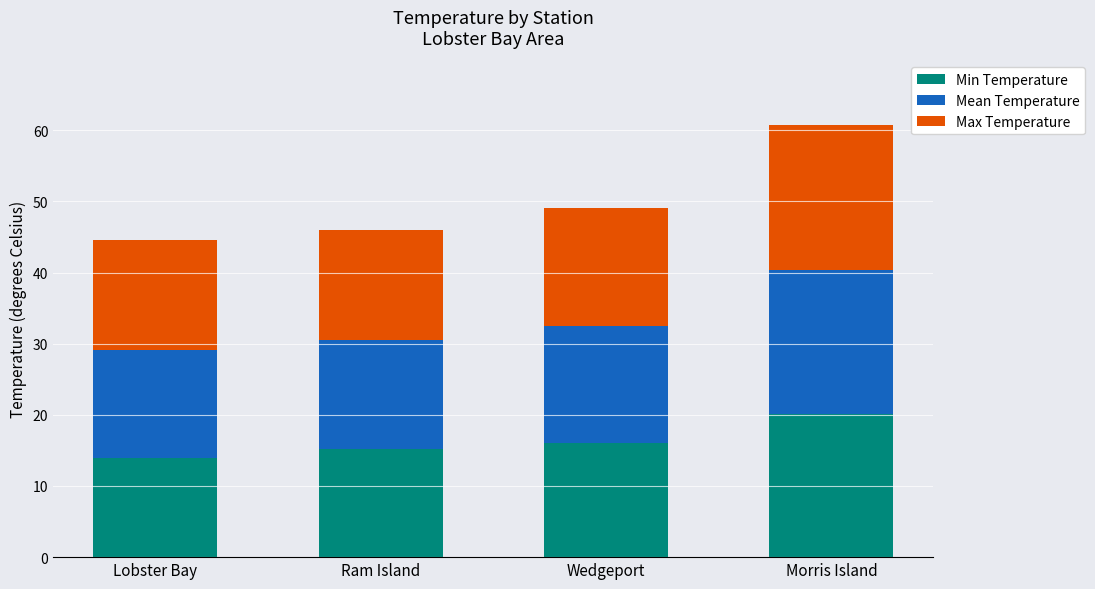

What value does the Min Temperature series have at Lobster Bay?

14.0